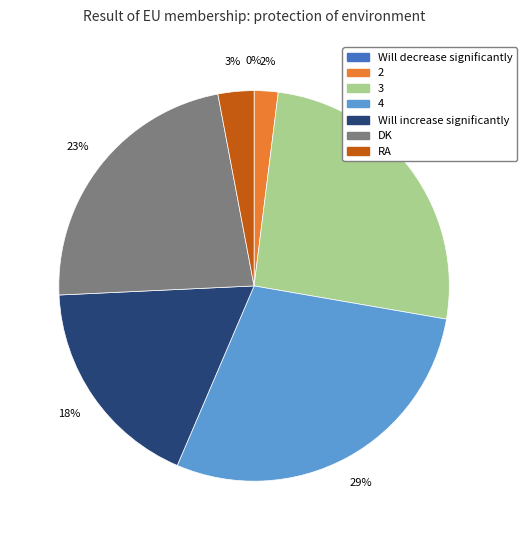

Which category has the smallest portion of the pie?

Will decrease significantly